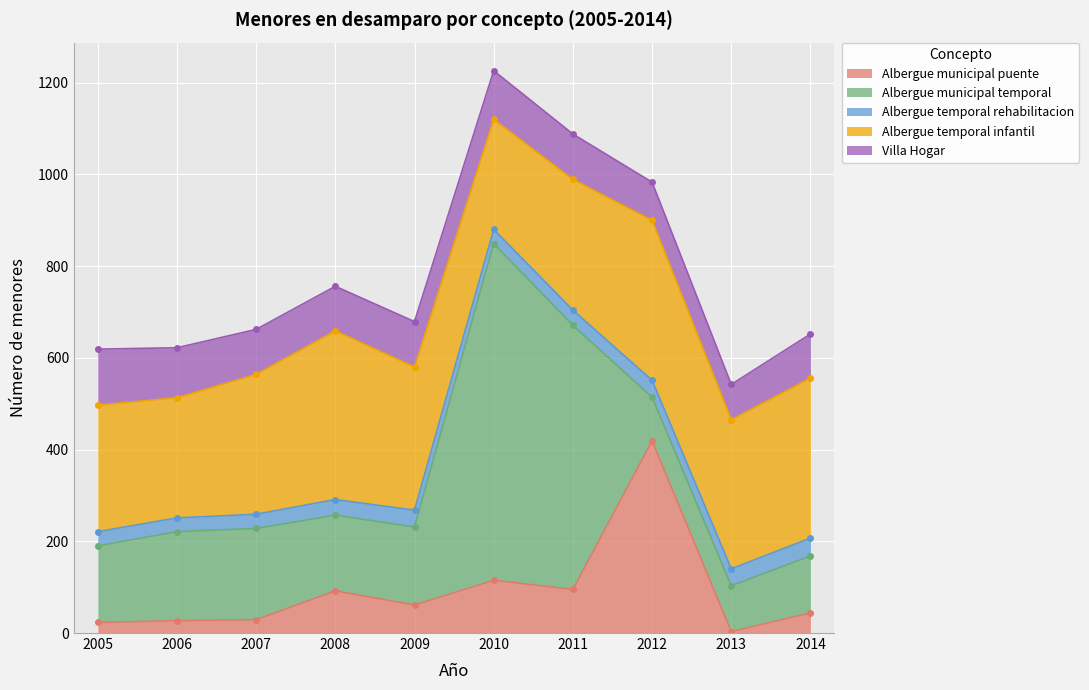

In Albergue municipal puente, how many points are lower than both neighbors (excluding endpoints)?

3